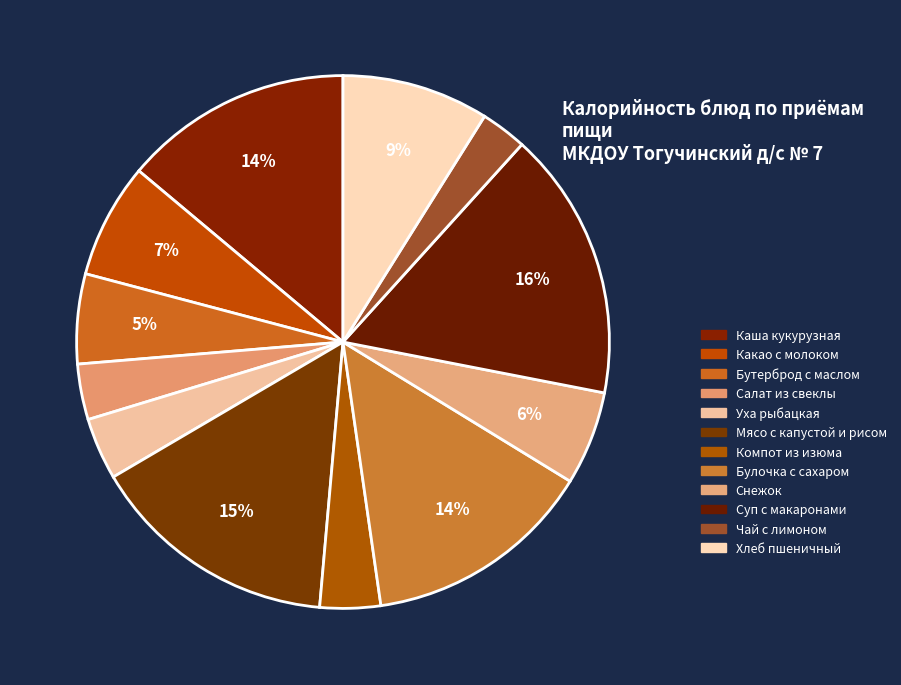

Count the number of slices in the pie.

12